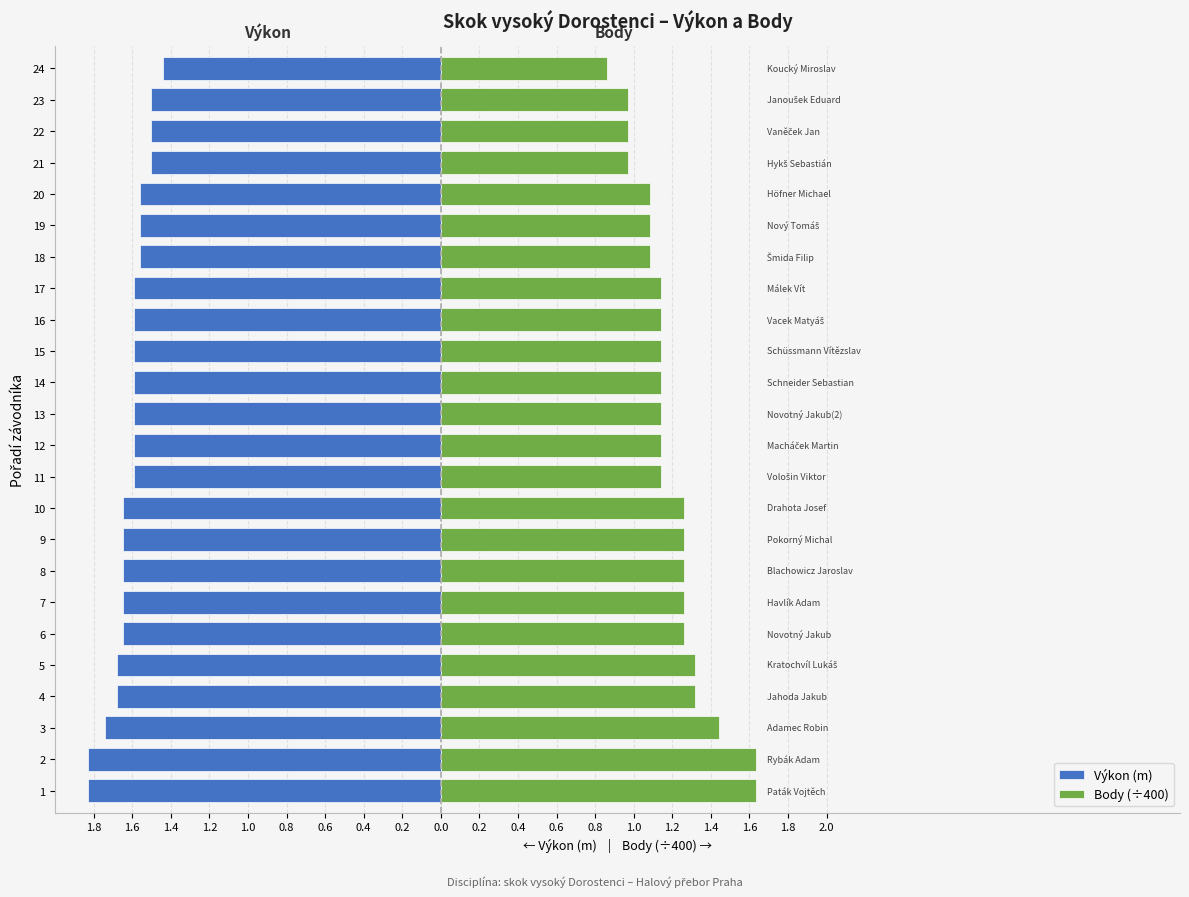

At how many categories does at least one series exceed -1?

24